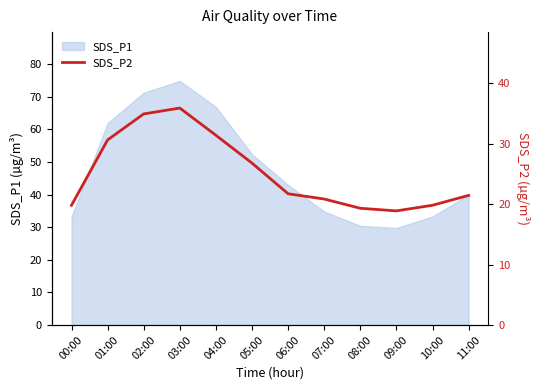

True or false: SDS_P1 has a value of 71.3 at 02:00.

True